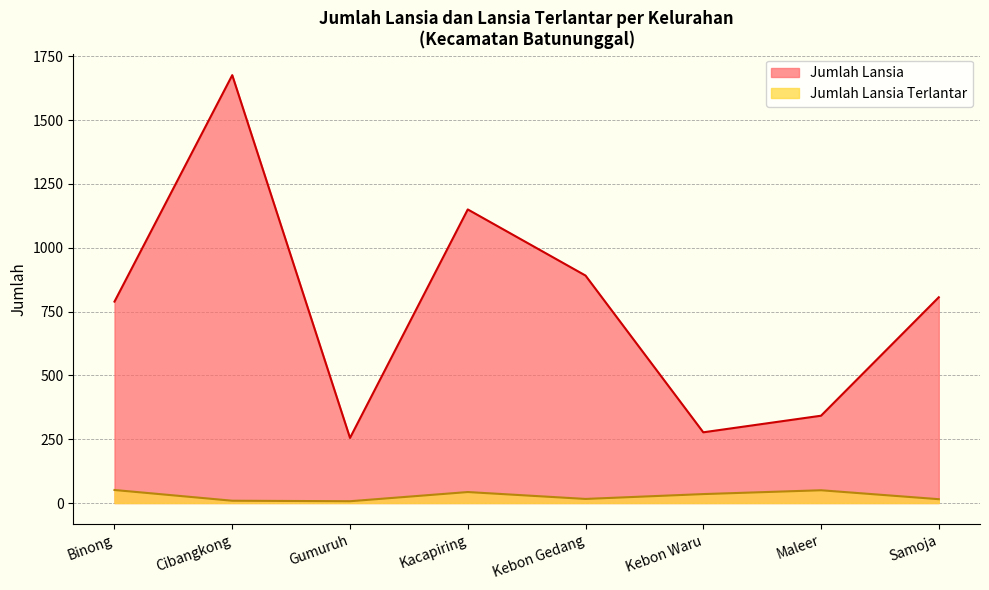

Which category has the lowest value across all series?

Gumuruh